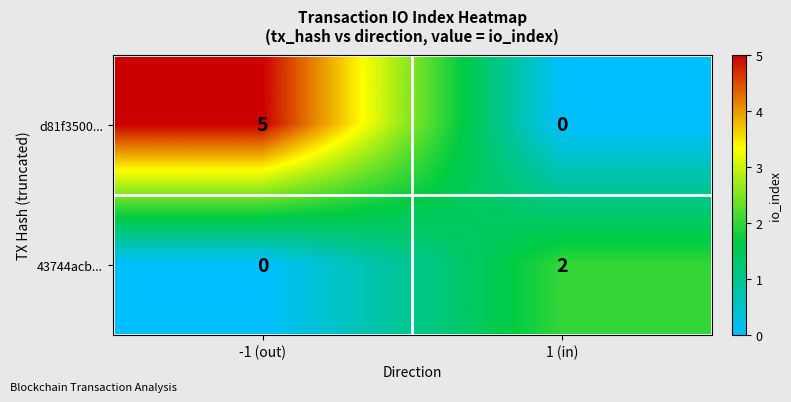

Reading left to right, list all the values displayed in this chart.

d81f3500...: -1 (out)=5	1 (in)=0
43744acb...: -1 (out)=0	1 (in)=2